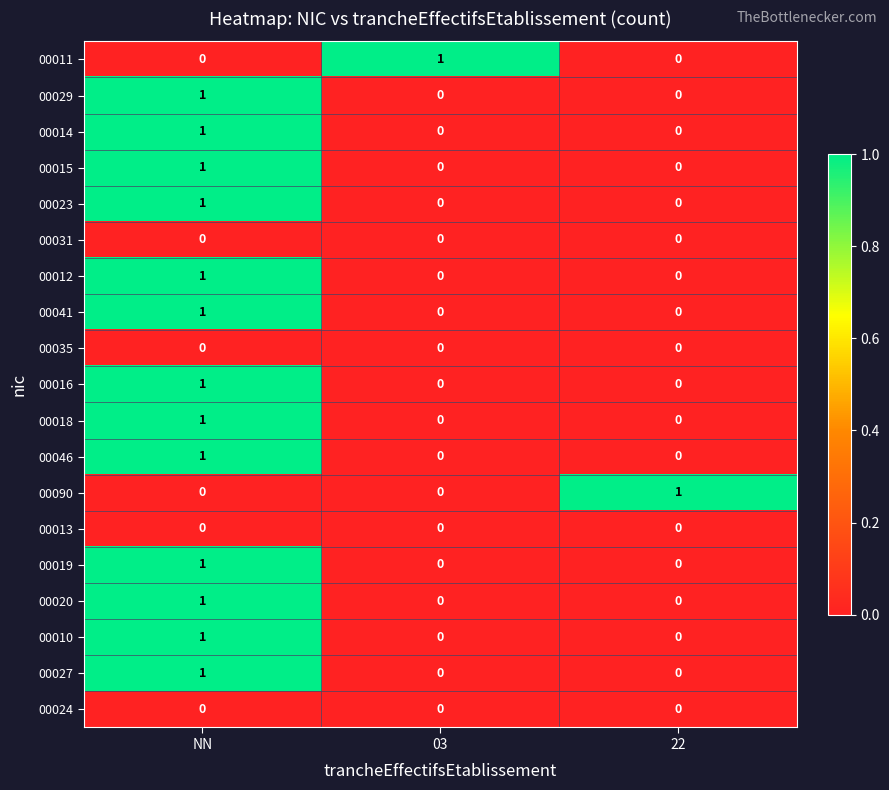

The 00024 series shows 0 at 03. True or false?

True